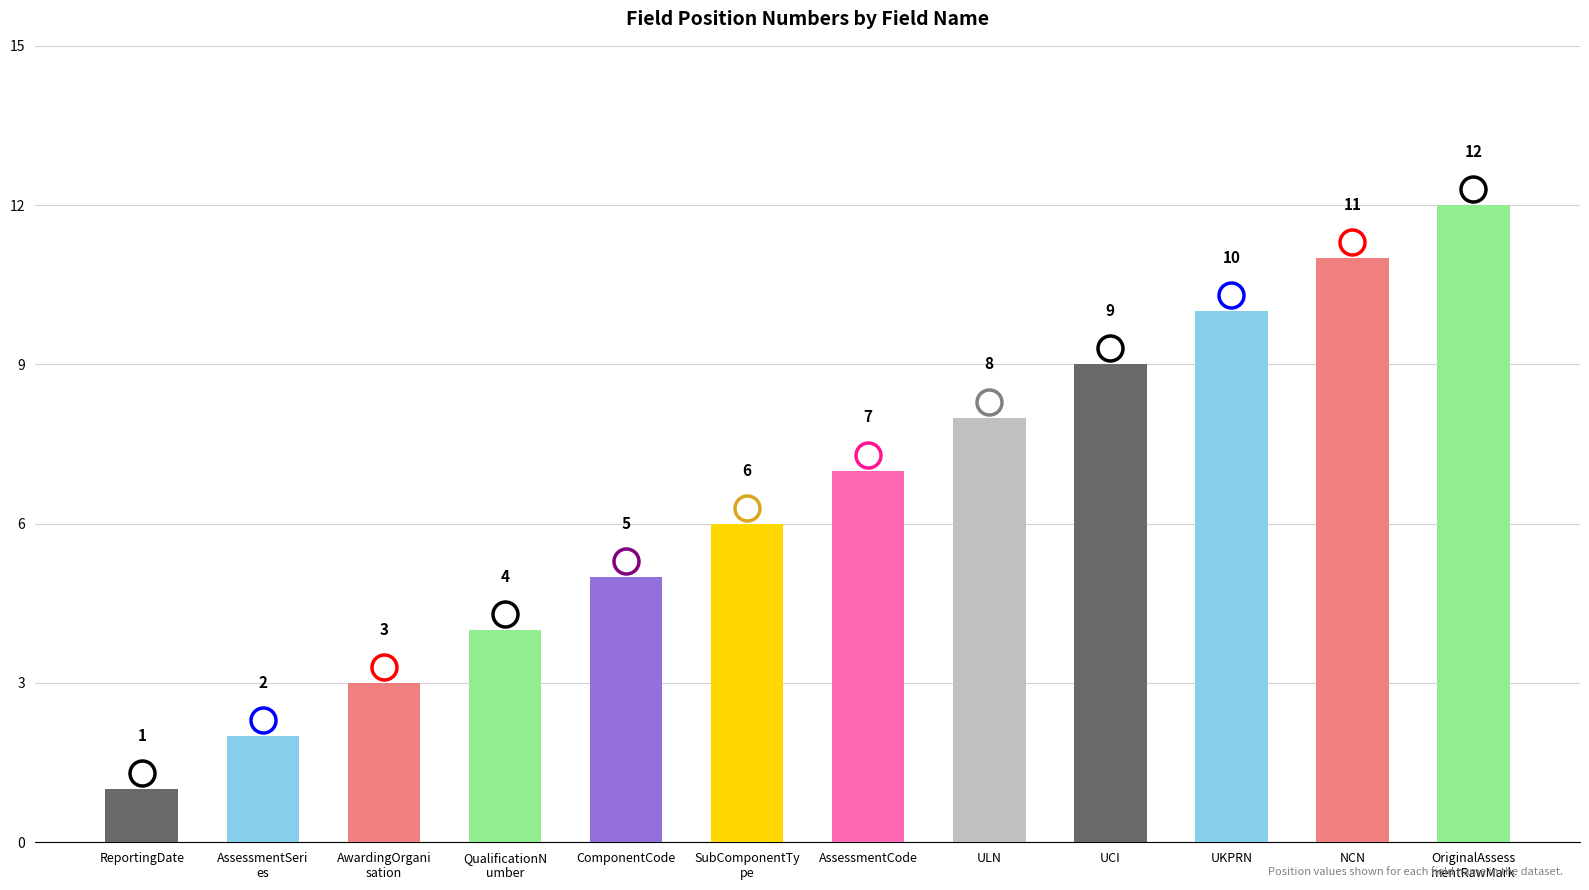

Which category has the highest value across all series?

OriginalAssess
mentRawMark